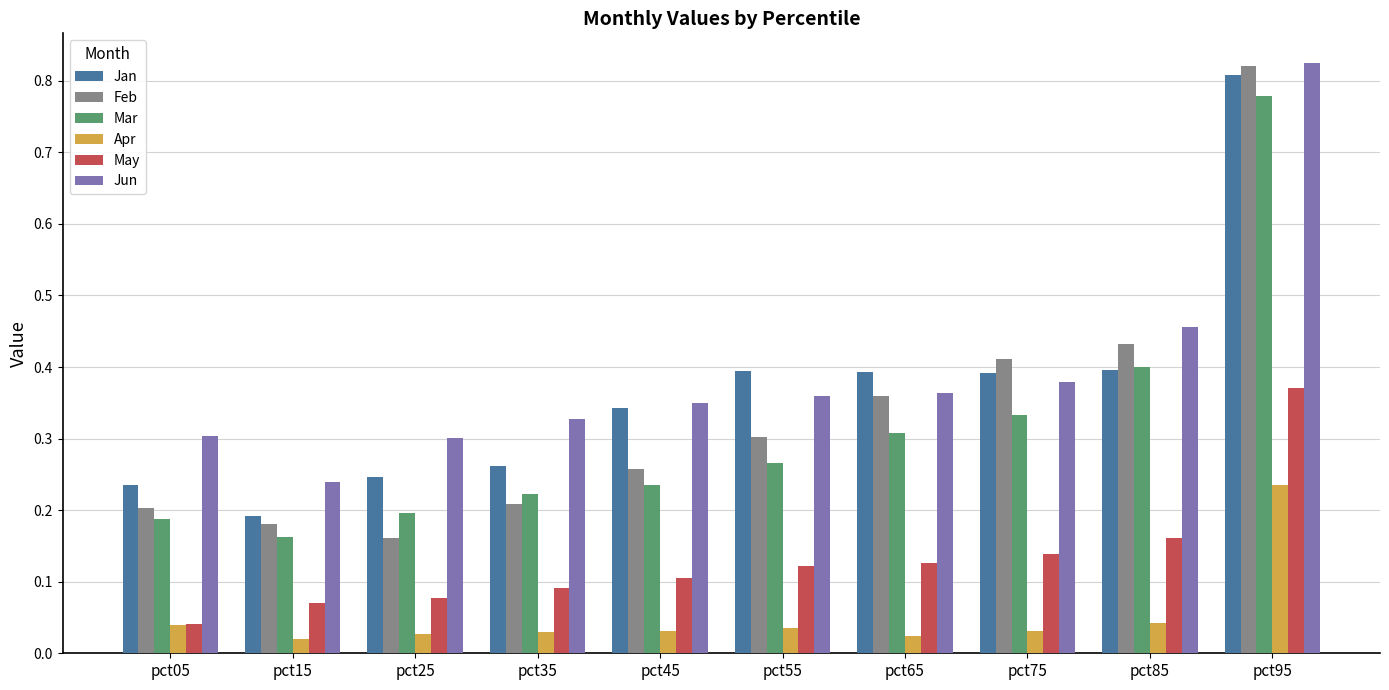

Which series changed the most between pct45 and pct65?

Feb